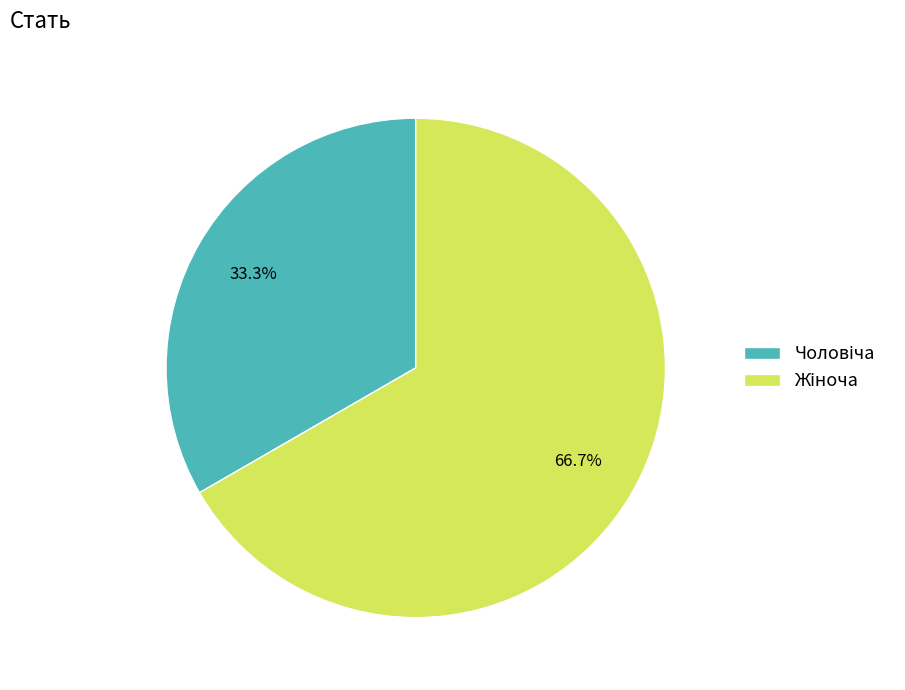

Is there any slice that represents more than half of the pie?

Yes